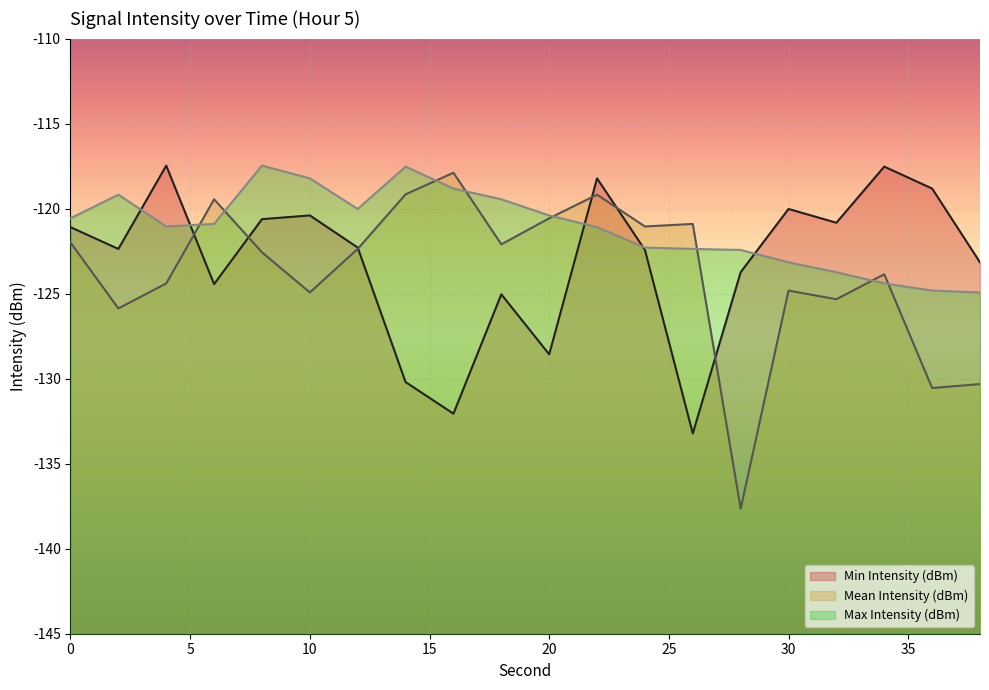

At 34, list the series in order from largest to smallest.

Min Intensity (dBm), Mean Intensity (dBm), Max Intensity (dBm)